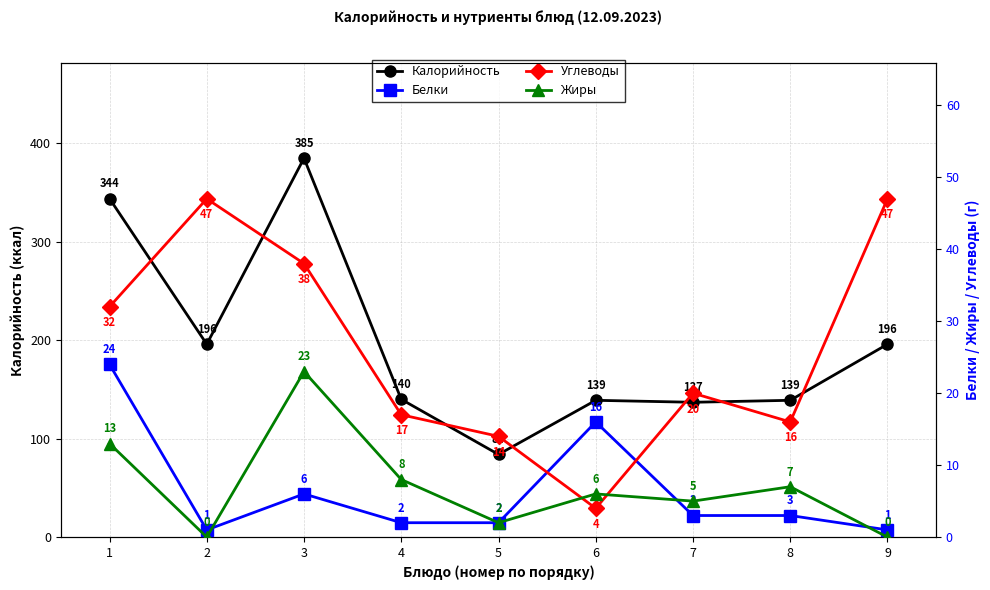

What is the value of the Жиры point at the 8th from the left?

7